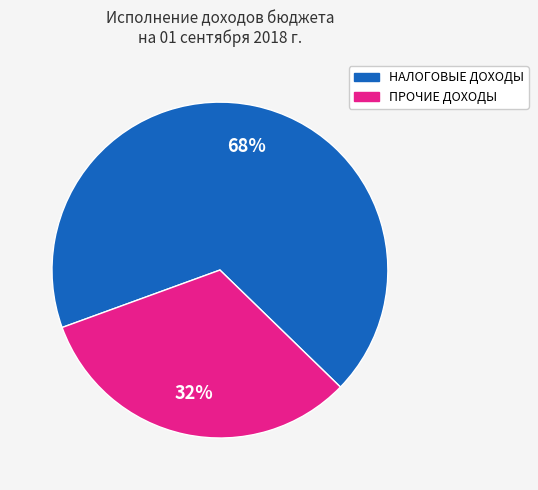

To the nearest percent, what is the difference between the largest and smallest slice percentages?

36%